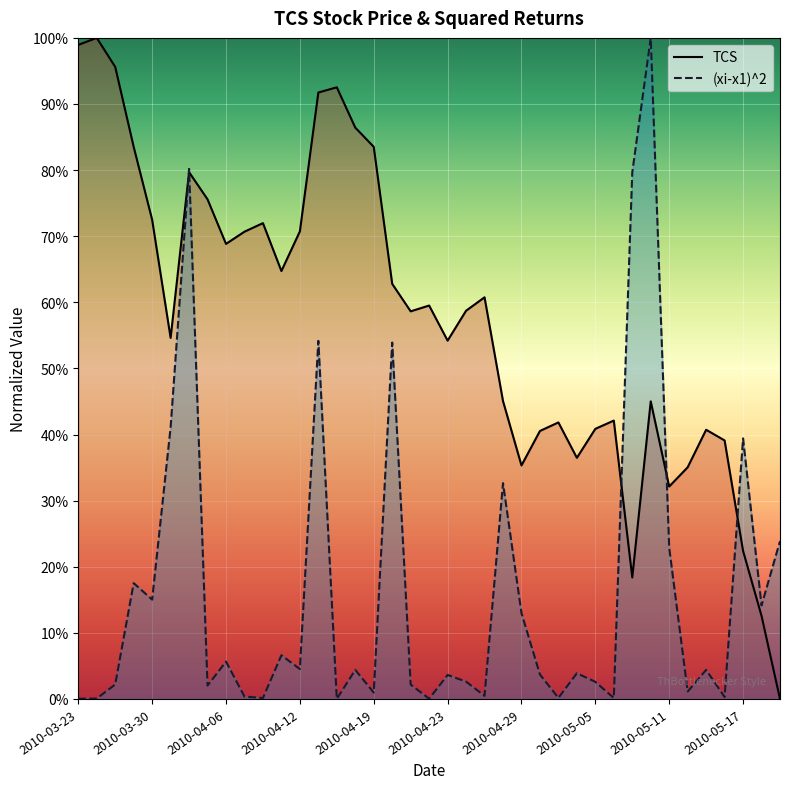

Is it true that (xi-x1)^2 equals 0.0 at 2010-05-17?

False